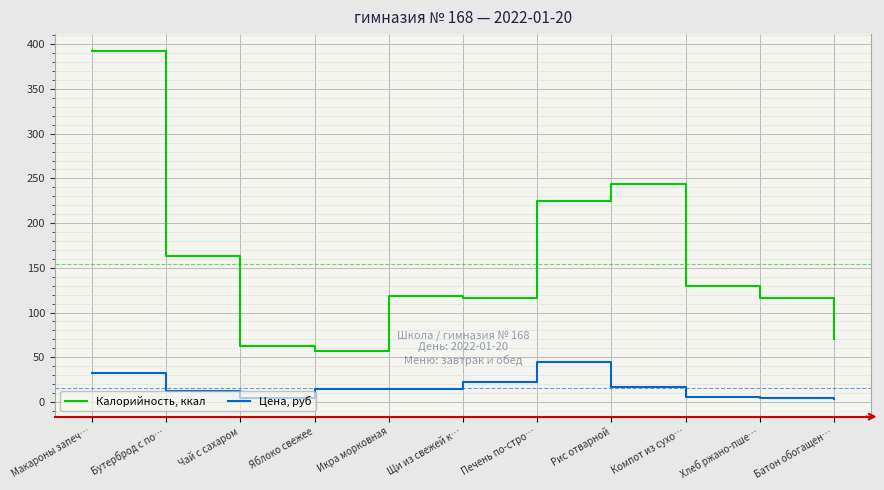

Rank the series at Чай с сахаром from lowest to highest value.

Цена, руб, Калорийность, ккал